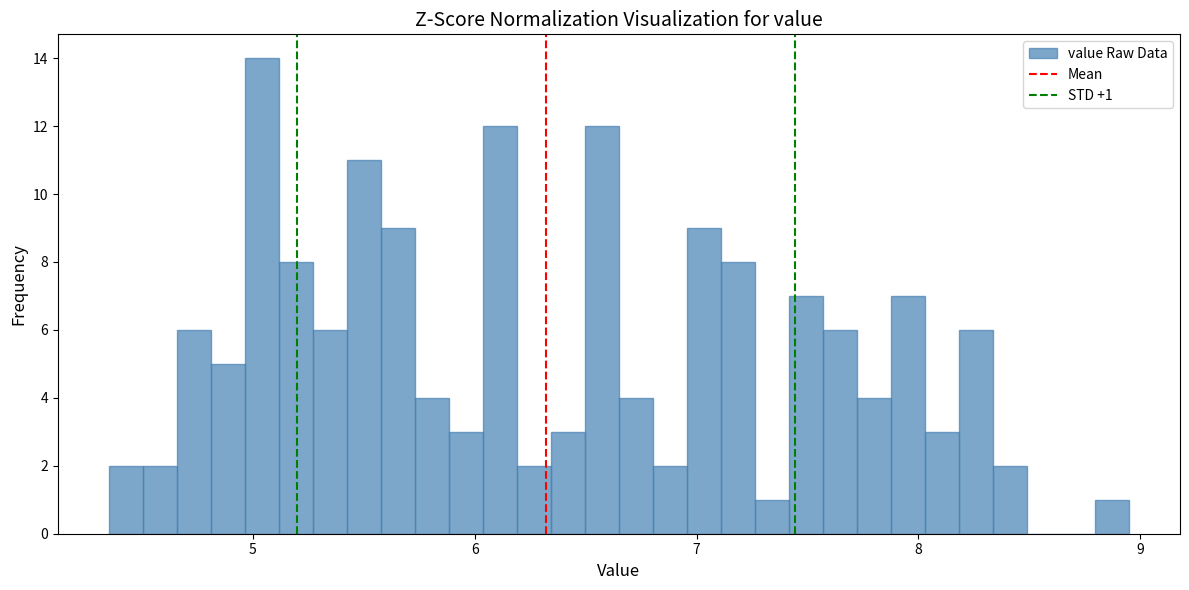

Read against the x-axis, roughly where is the centre of the tallest bar?

5.0